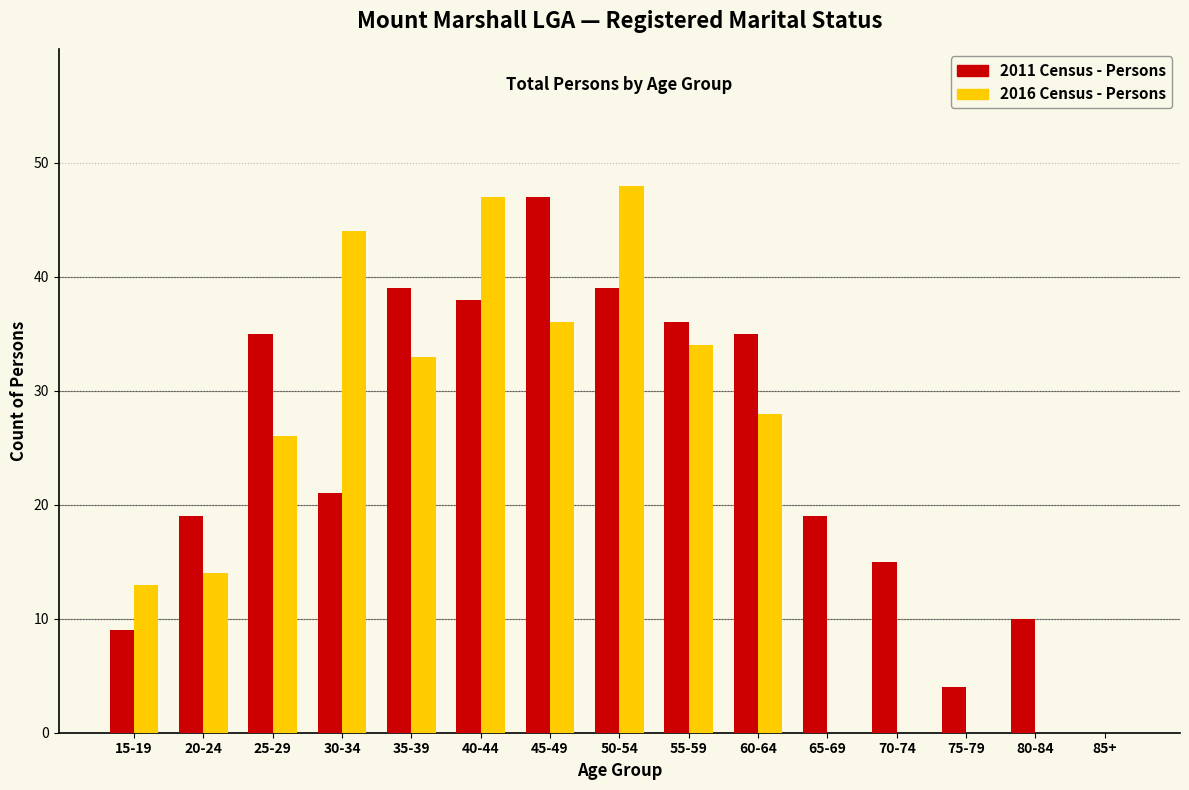

Reading left to right, transcribe all the data shown in this chart.

2011 Census - Persons: 15-19=9	20-24=19	25-29=35	30-34=21	35-39=39	40-44=38	45-49=47	50-54=39	55-59=36	60-64=35	65-69=19	70-74=15	75-79=4	80-84=10	85+=0
2016 Census - Persons: 15-19=13	20-24=14	25-29=26	30-34=44	35-39=33	40-44=47	45-49=36	50-54=48	55-59=34	60-64=28	65-69=0	70-74=0	75-79=0	80-84=0	85+=0